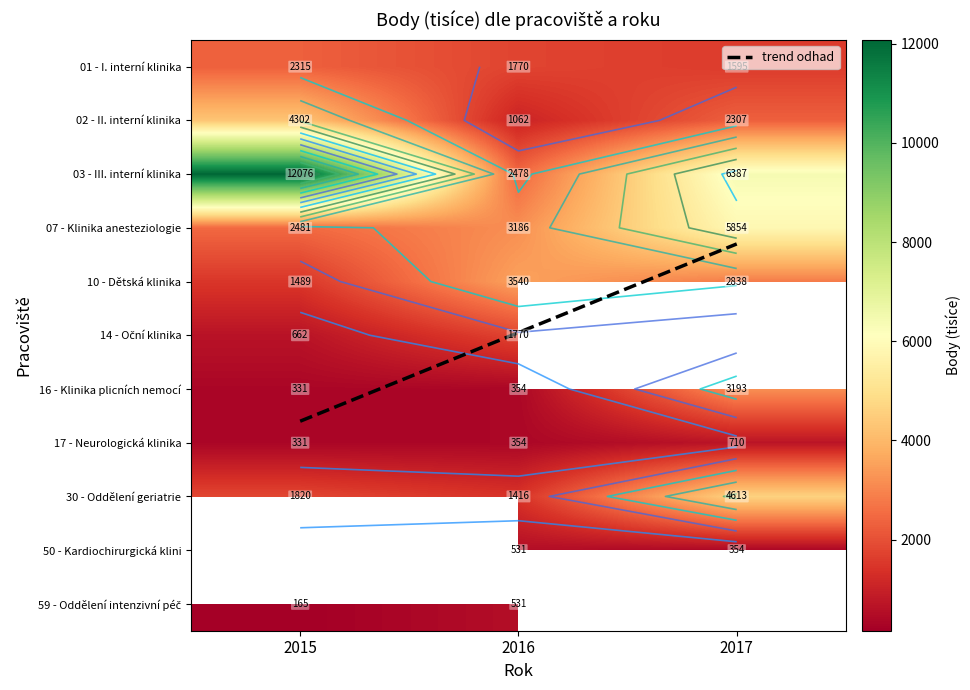

At which label does 03 - III. interní klinika first exceed 6387?

2015